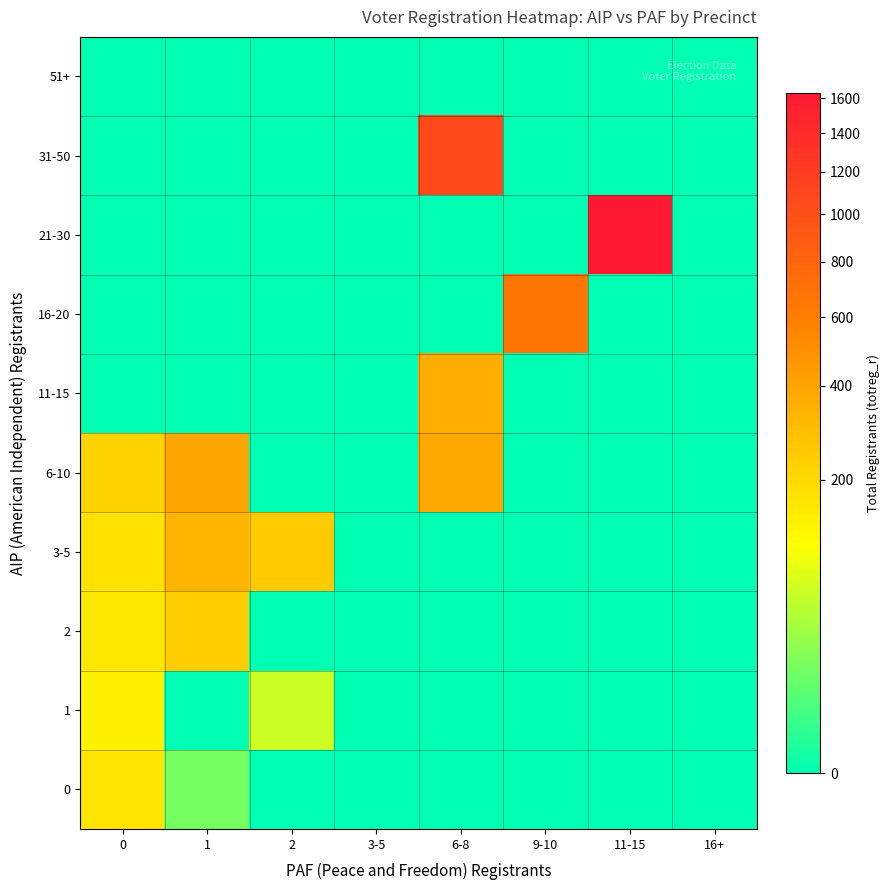

Which has a higher value, 3-5 or 9-10?

3-5